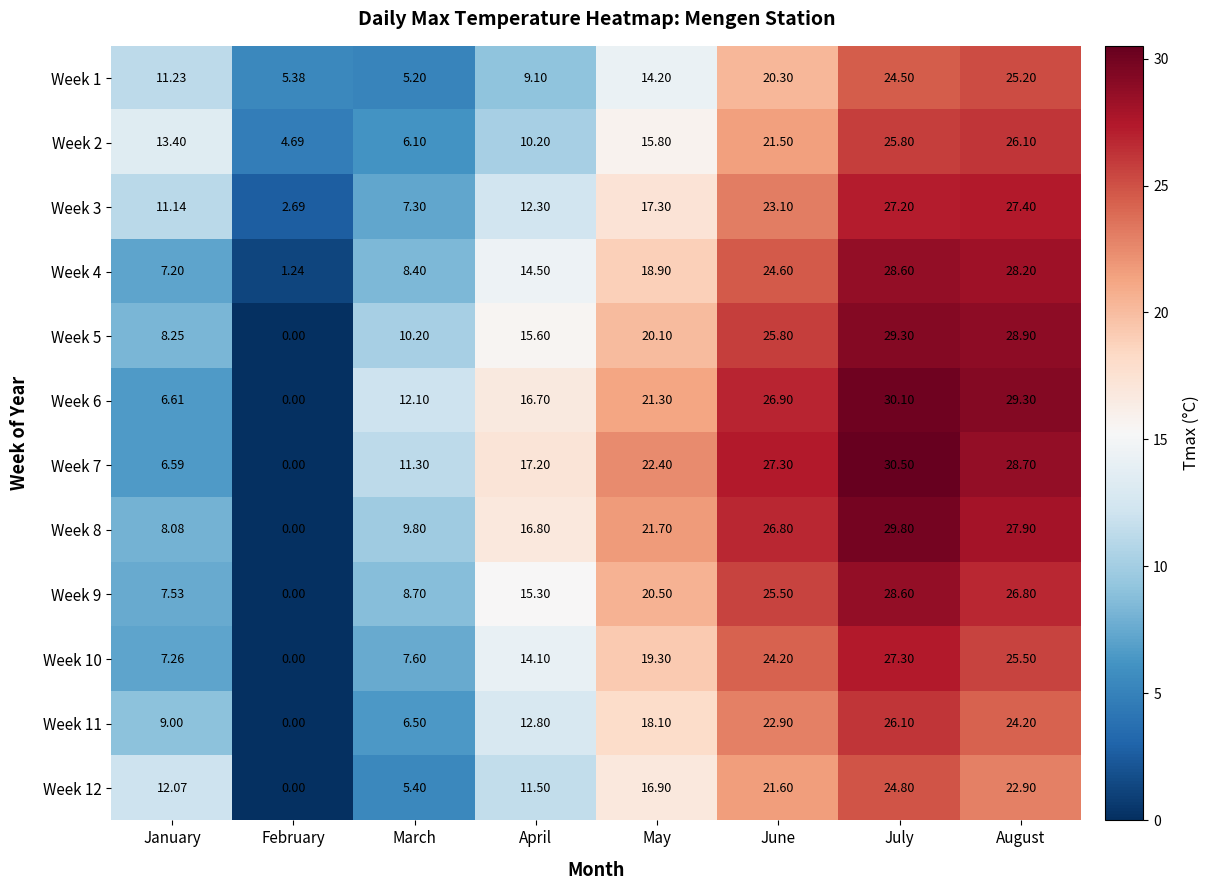

At which category is the sum across all series the highest?

July